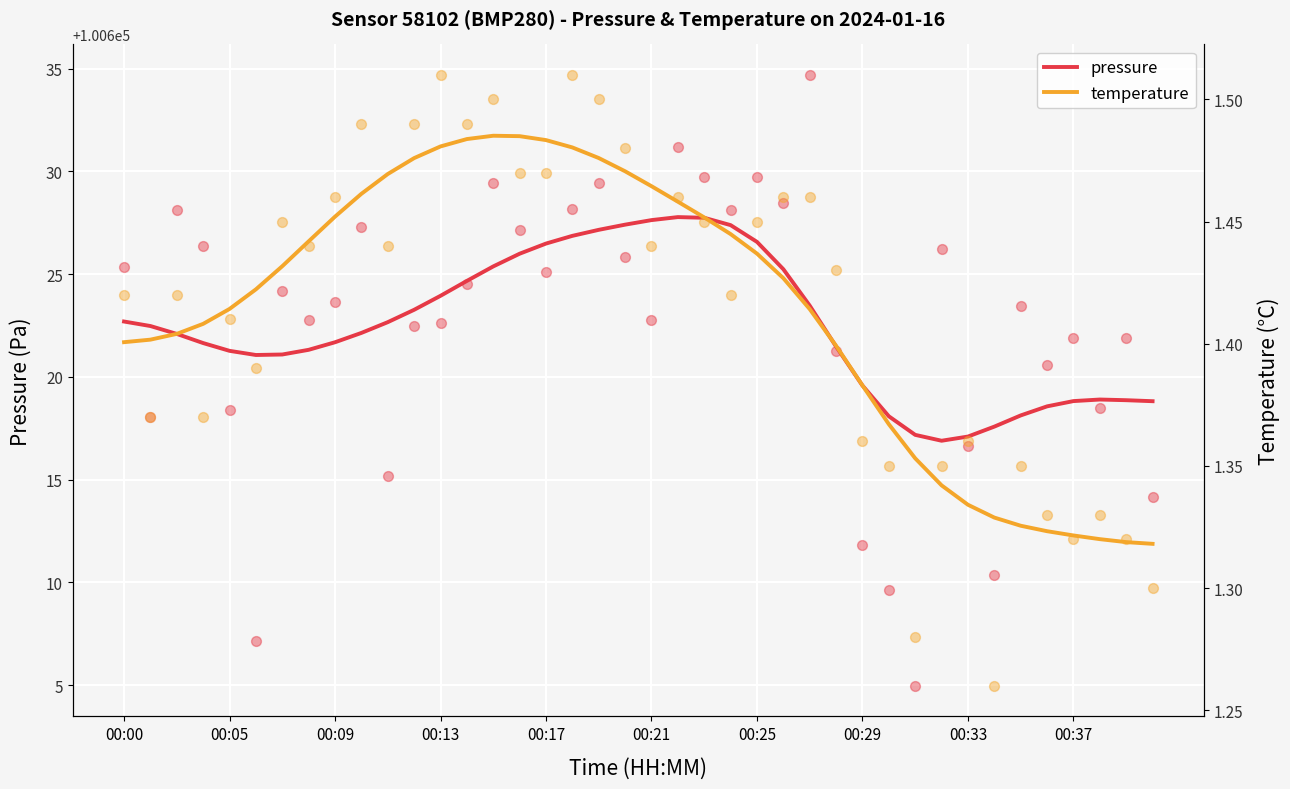

What is the lowest value of the pressure series?

100616.9